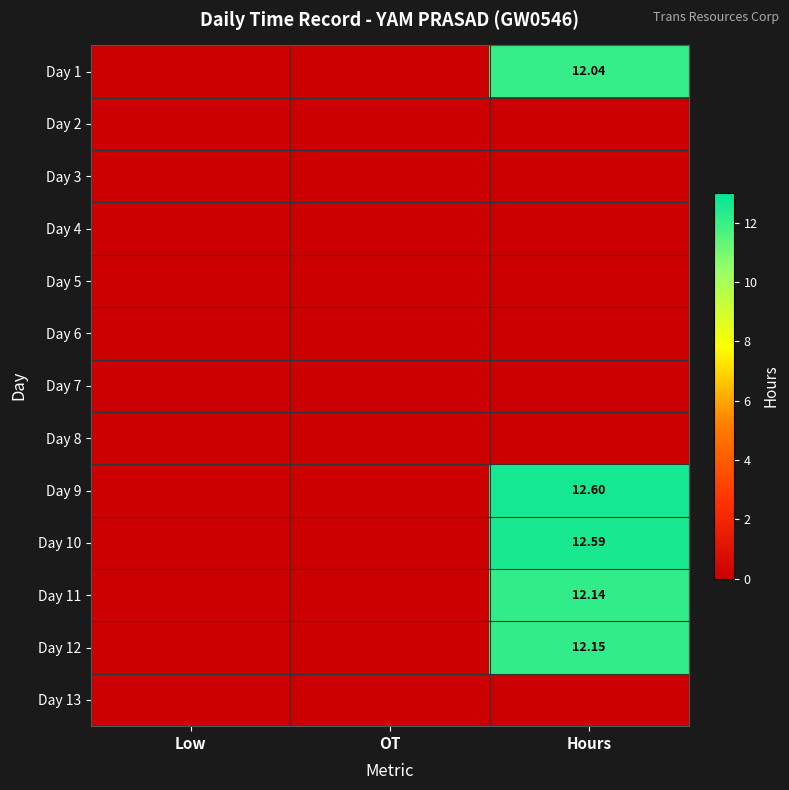

Is the value of Day 12 at Hours greater than the value of Day 1 at Hours?

Yes